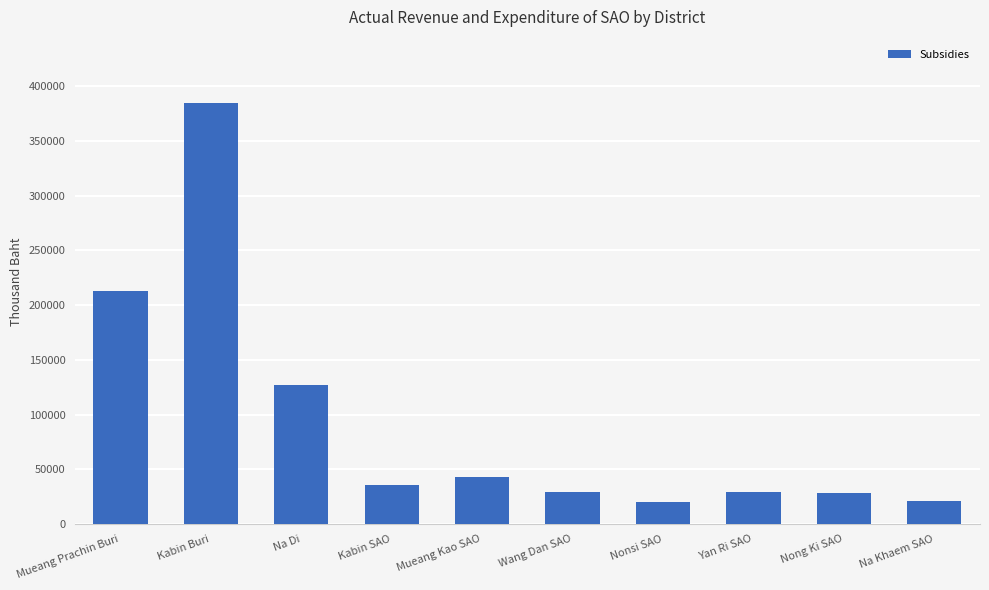

Count the number of categories in the chart.

10